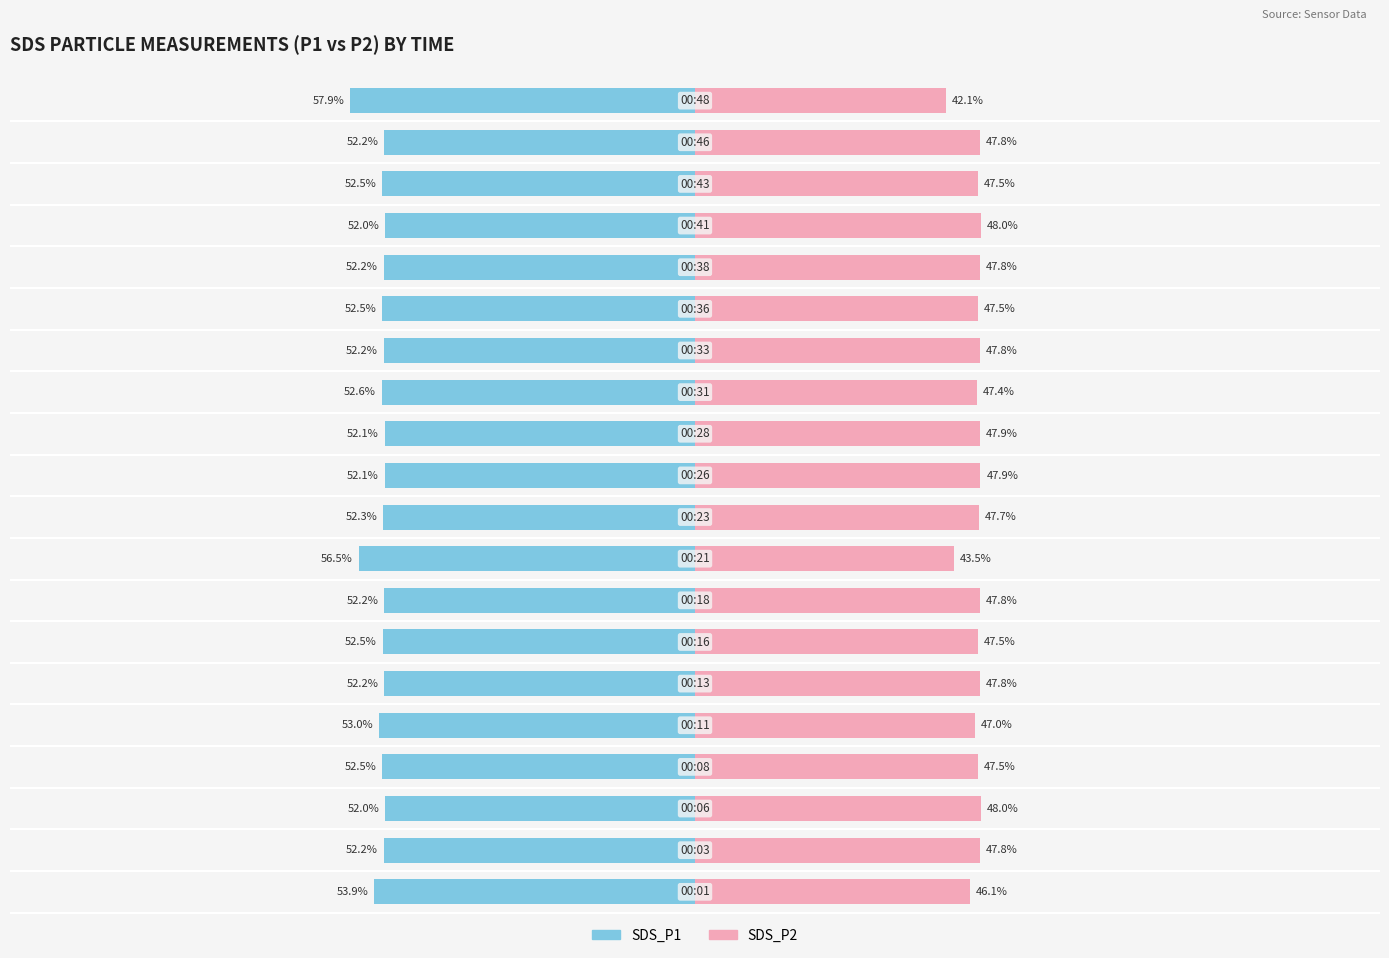

What is the minimum value shown in the chart?

-57.9